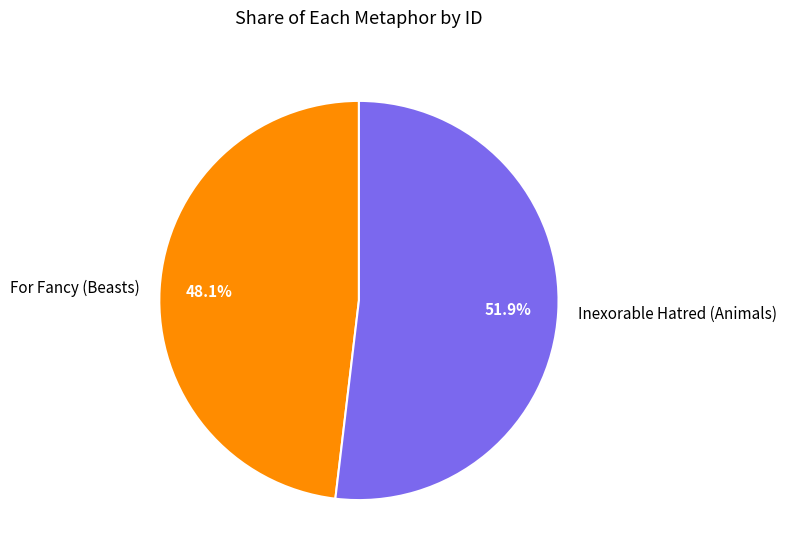

What is the smallest slice in the pie chart?

For Fancy (Beasts)